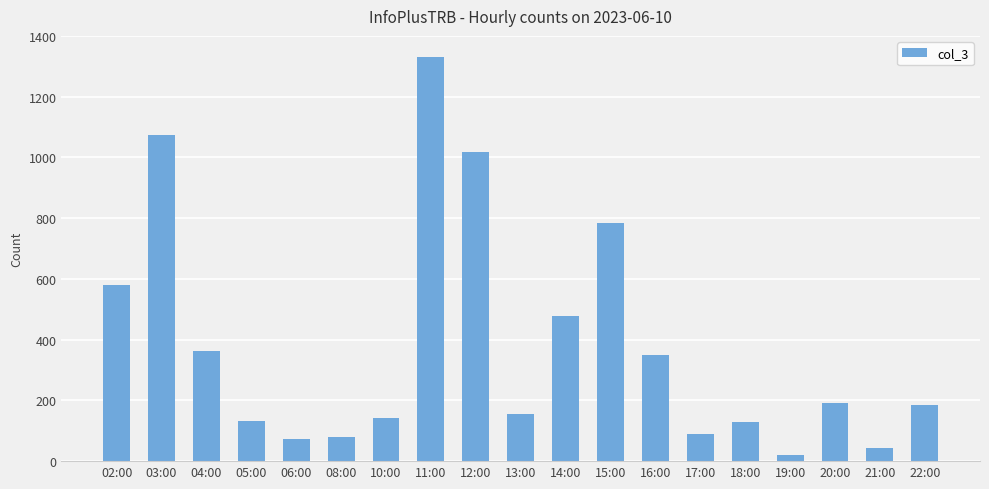

What is the difference between the values at 15:00 and 21:00?

741